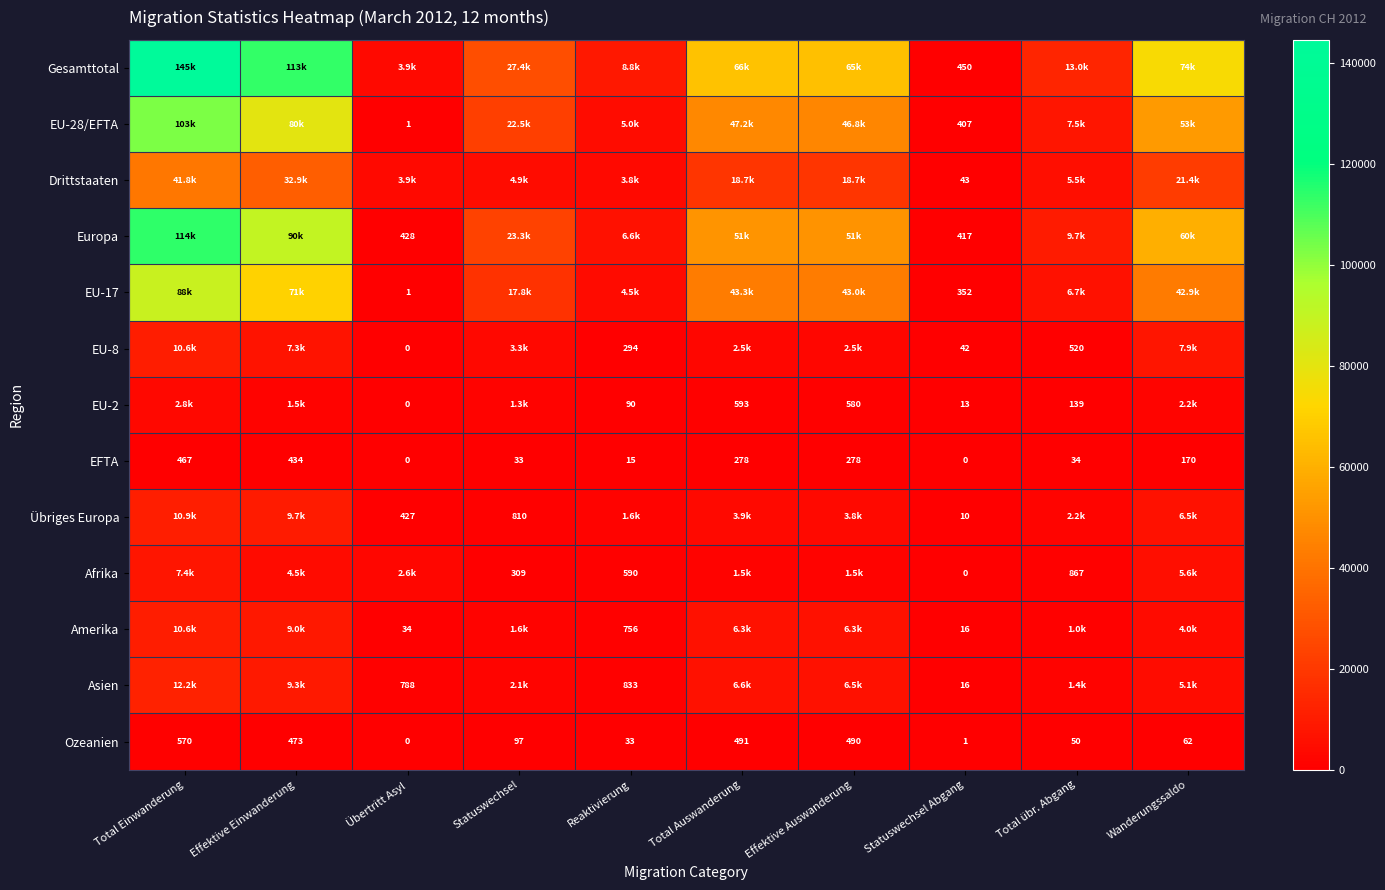

List the labels in order of Ozeanien value, largest first.

Total Einwanderung, Total Auswanderung, Effektive Auswanderung, Effektive Einwanderung, Statuswechsel, Wanderungssaldo, Total übr. Abgang, Reaktivierung, Statuswechsel Abgang, Übertritt Asyl